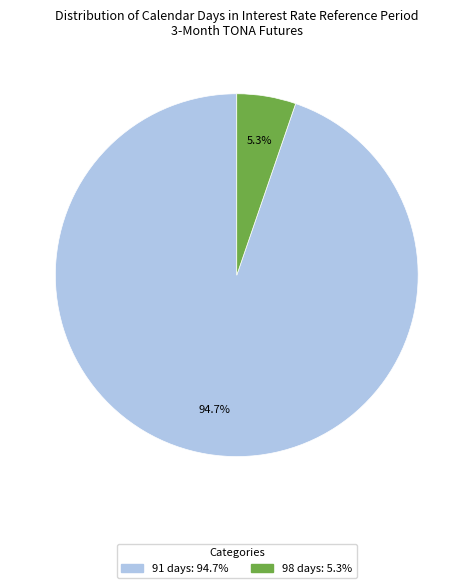

Rank the categories by value from lowest to highest.

98 days: 5.3%, 91 days: 94.7%